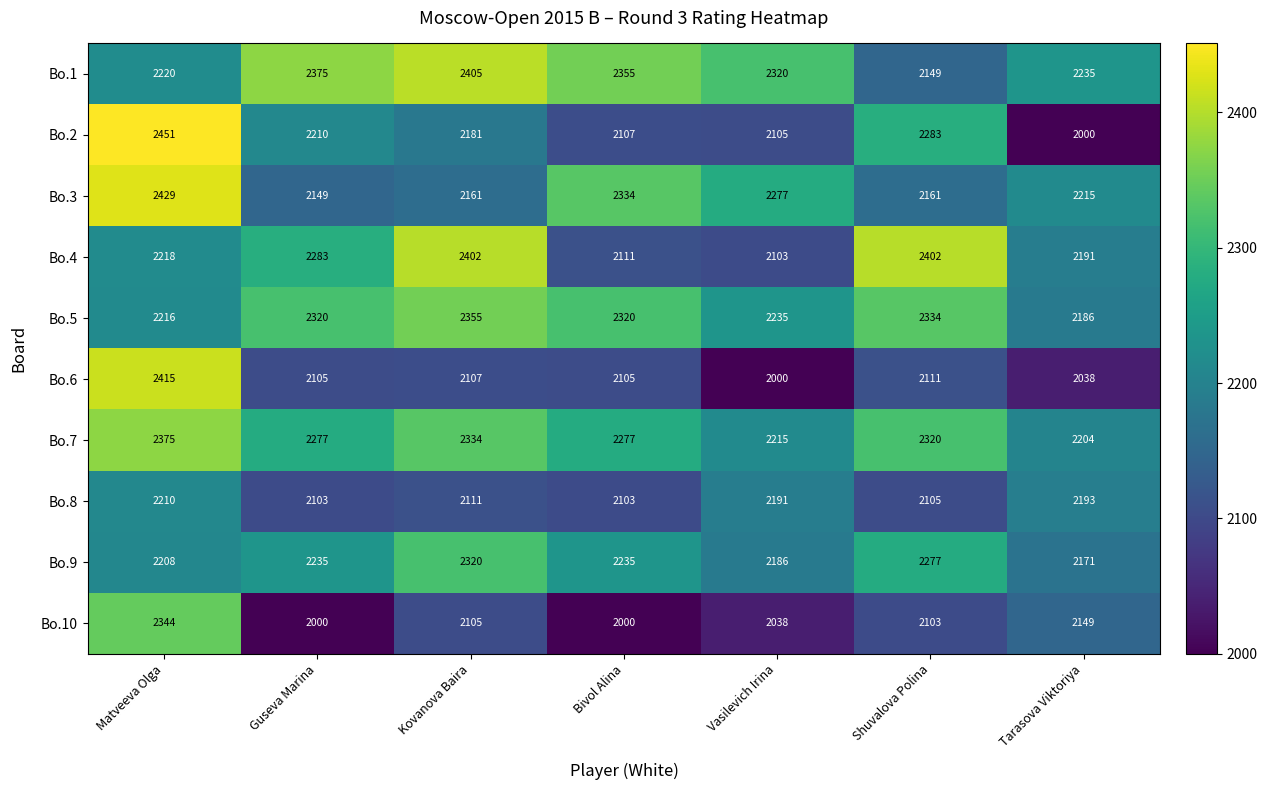

What is the lowest value of the Bo.1 series?

2149